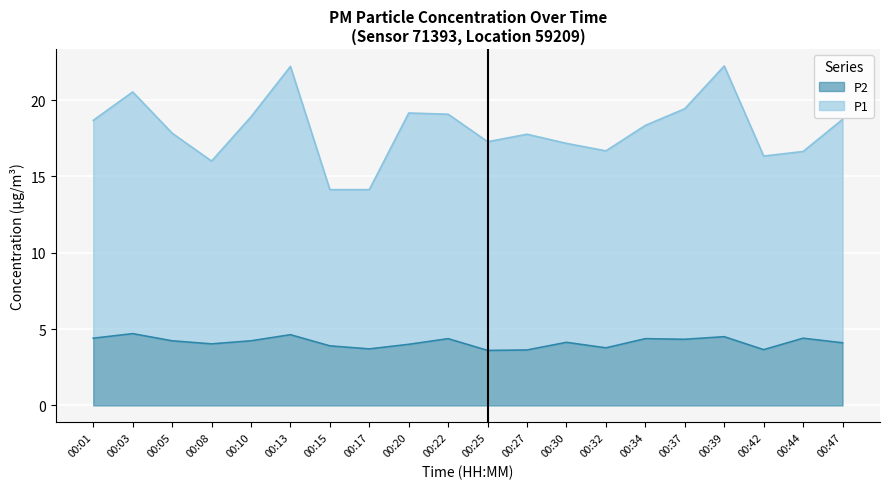

True or false: P2 and P1 intersect in this chart.

False